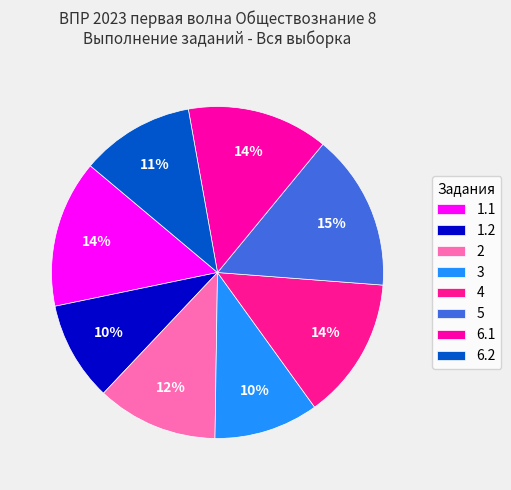

To the nearest percent, what is the average slice percentage?

12%